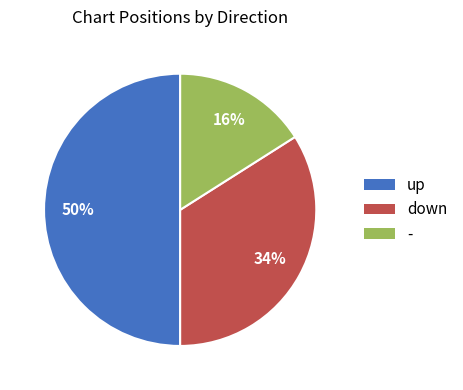

Does down represent more than half of the total?

No